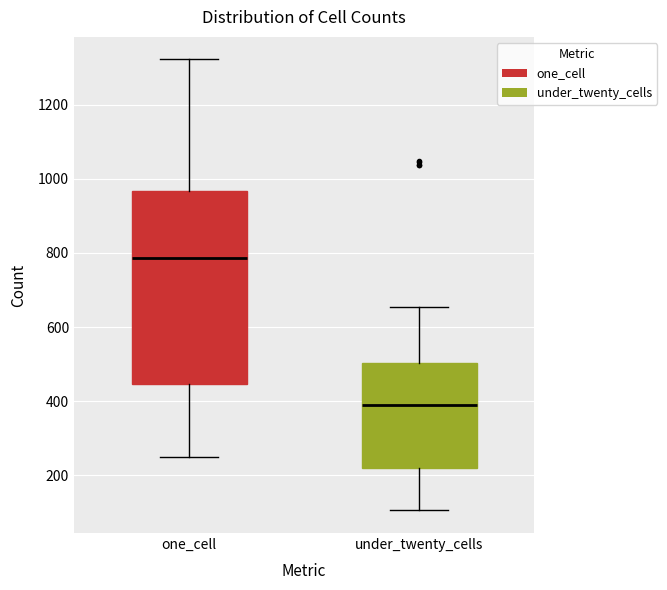

Reading left to right, transcribe this box plot: for each box, give where its median line is, the range the box spans, and where its two whiskers end, as read against the y-axis. The values are not printed on the chart, so give them approximately, as read against the axis.

one_cell: median 780, box 440 to 960, whiskers 240 to 1320
under_twenty_cells: median 380, box 220 to 500, whiskers 100 to 660